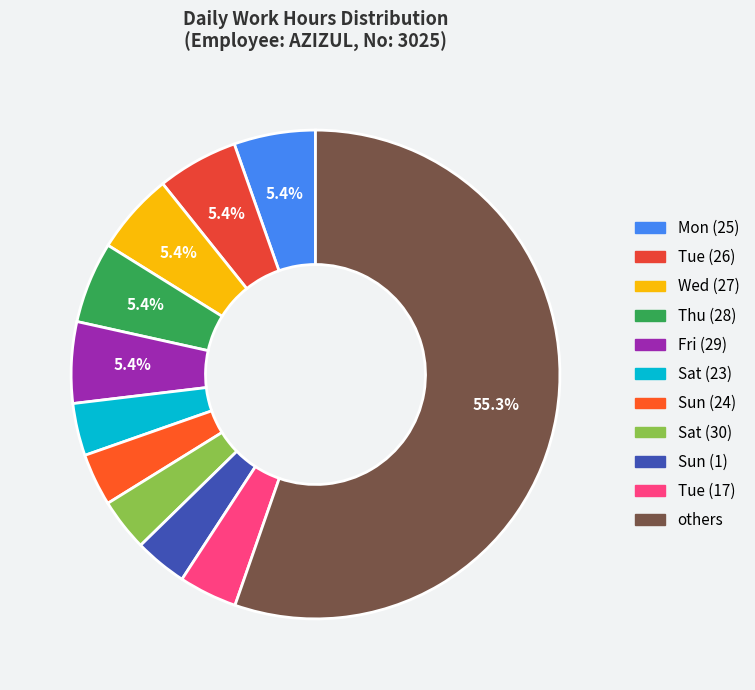

How many segments does this pie chart have?

11